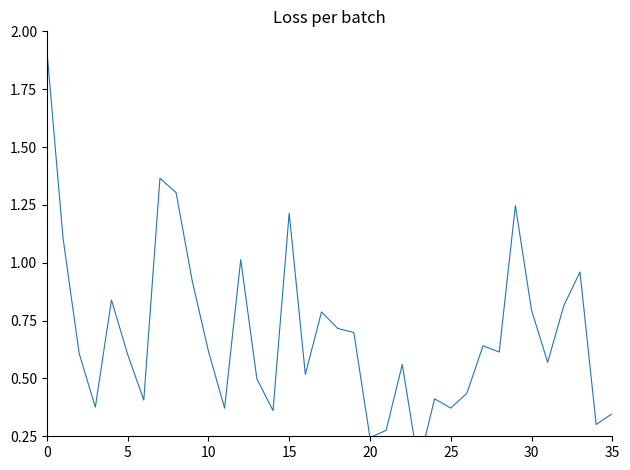

Which category has the lowest value across all series?

23